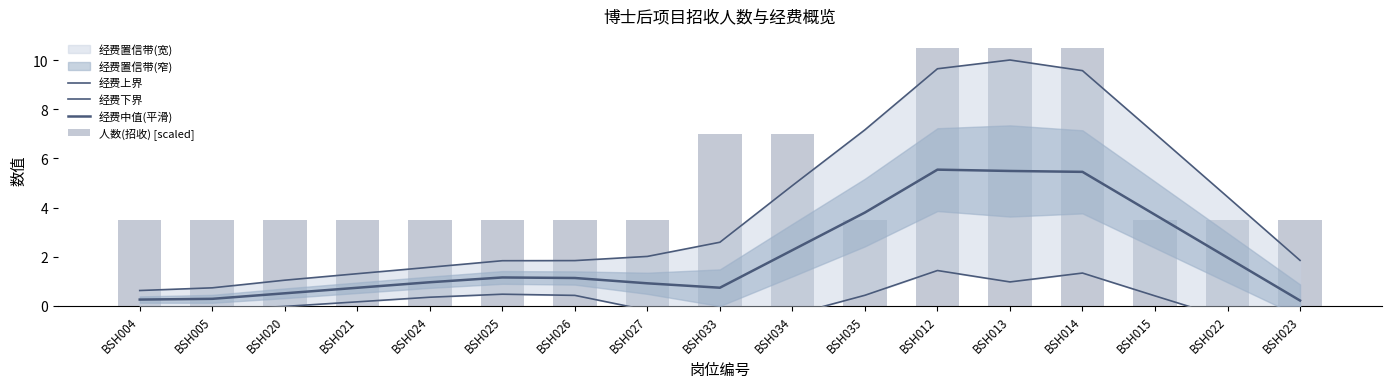

Which category has the lowest value in the 经费中值(平滑) series?

BSH023